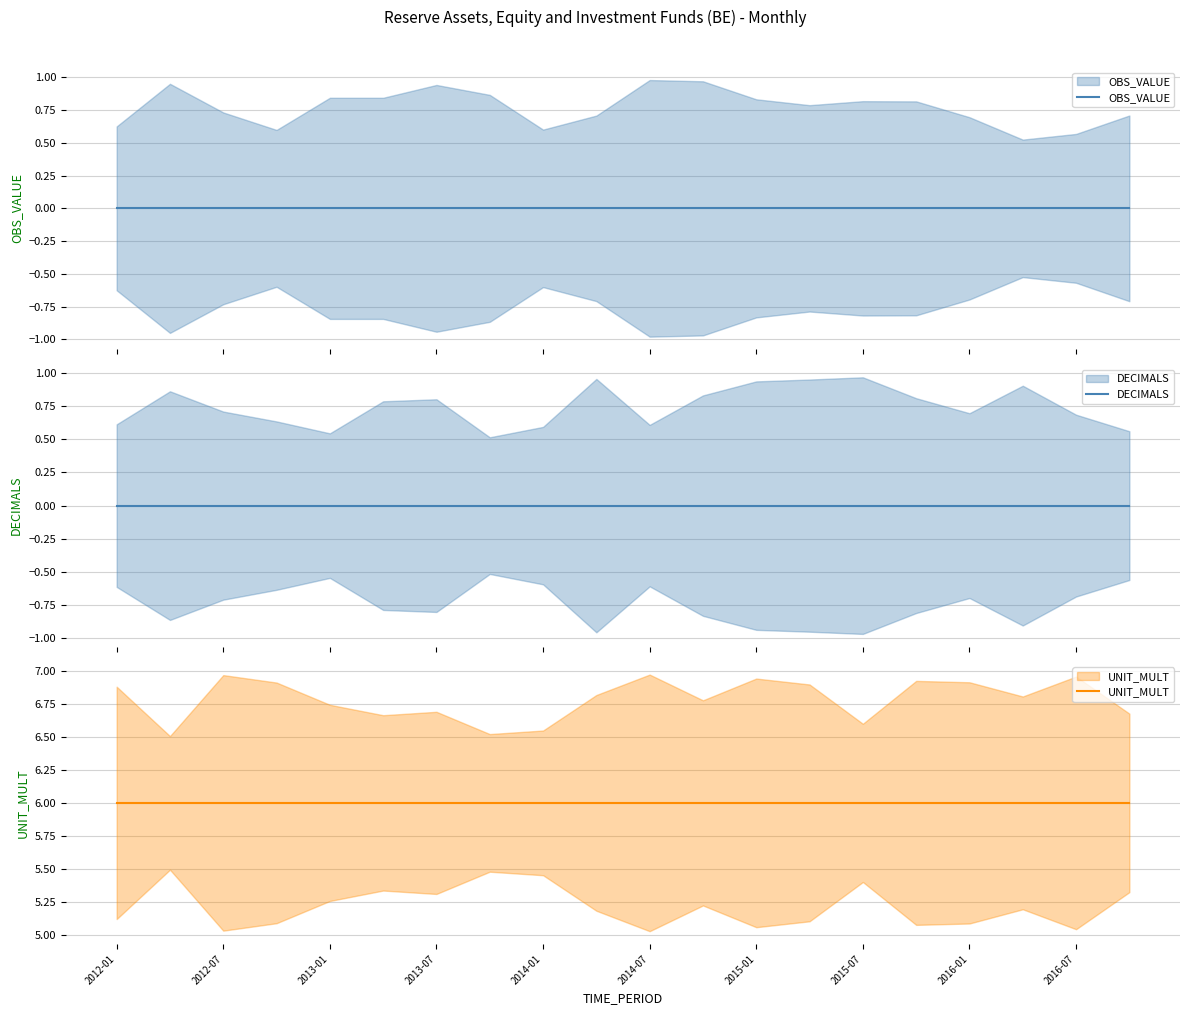

Read the UNIT_MULT value at 2016-07.

6